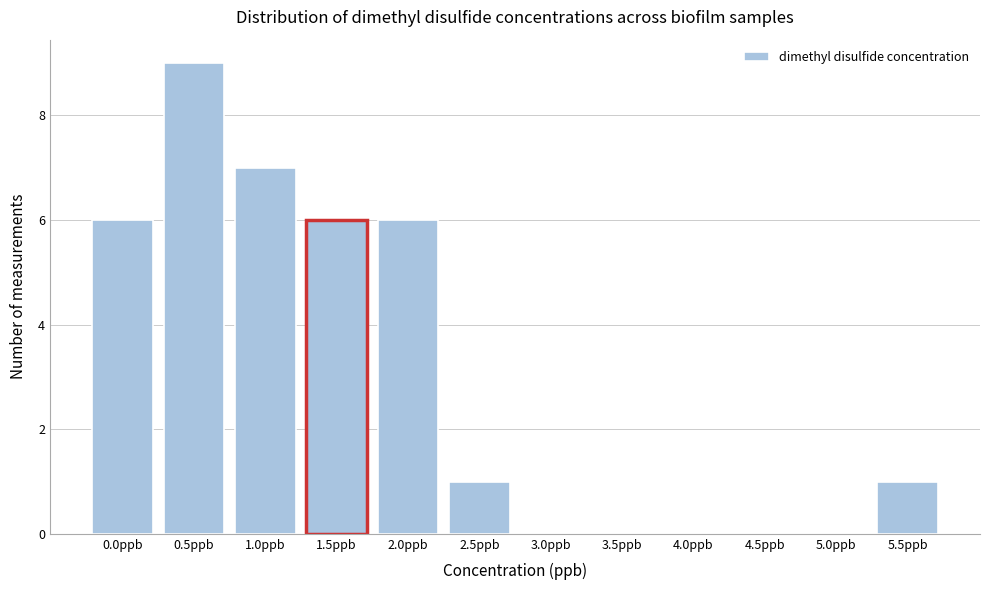

Reading left to right, transcribe all the data shown in this chart.

0.0ppb=6	0.5ppb=9	1.0ppb=7	1.5ppb=6	2.0ppb=6	2.5ppb=1	3.0ppb=0	3.5ppb=0	4.0ppb=0	4.5ppb=0	5.0ppb=0	5.5ppb=1